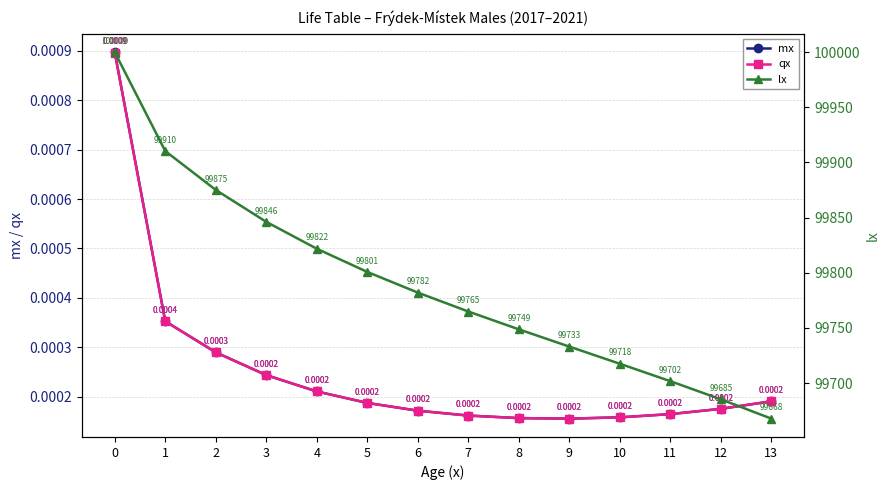

What is the difference between the highest and lowest values at 11?

99701.7